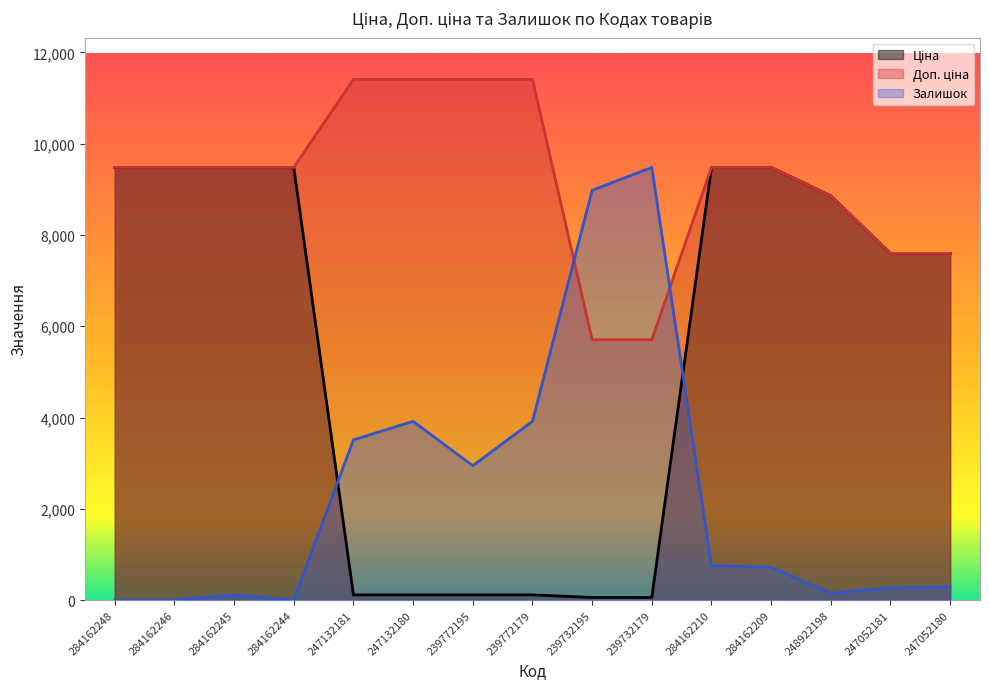

Which series has the widest spread of values?

Залишок